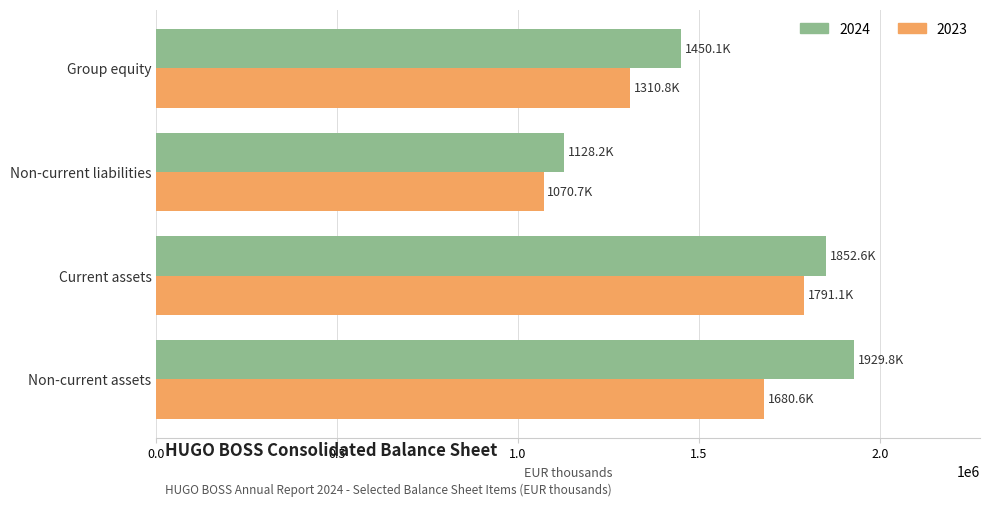

What is the spread (max minus min) of values at Group equity?

139334